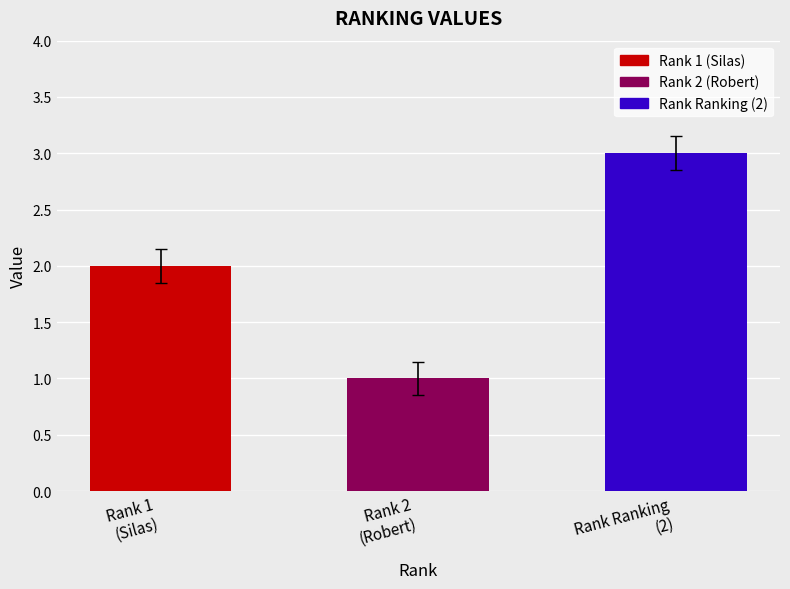

Which category has the lowest value across all series?

Rank 2
(Robert)